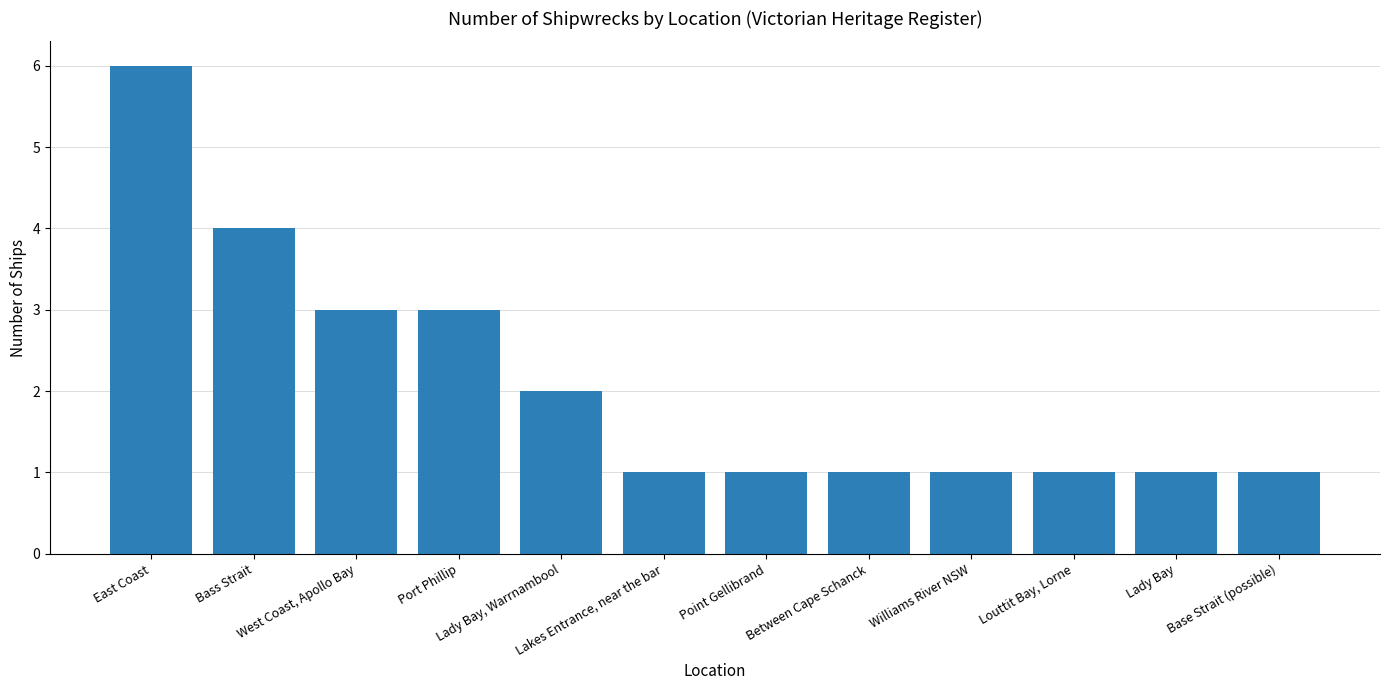

Count the number of data series in this chart.

1